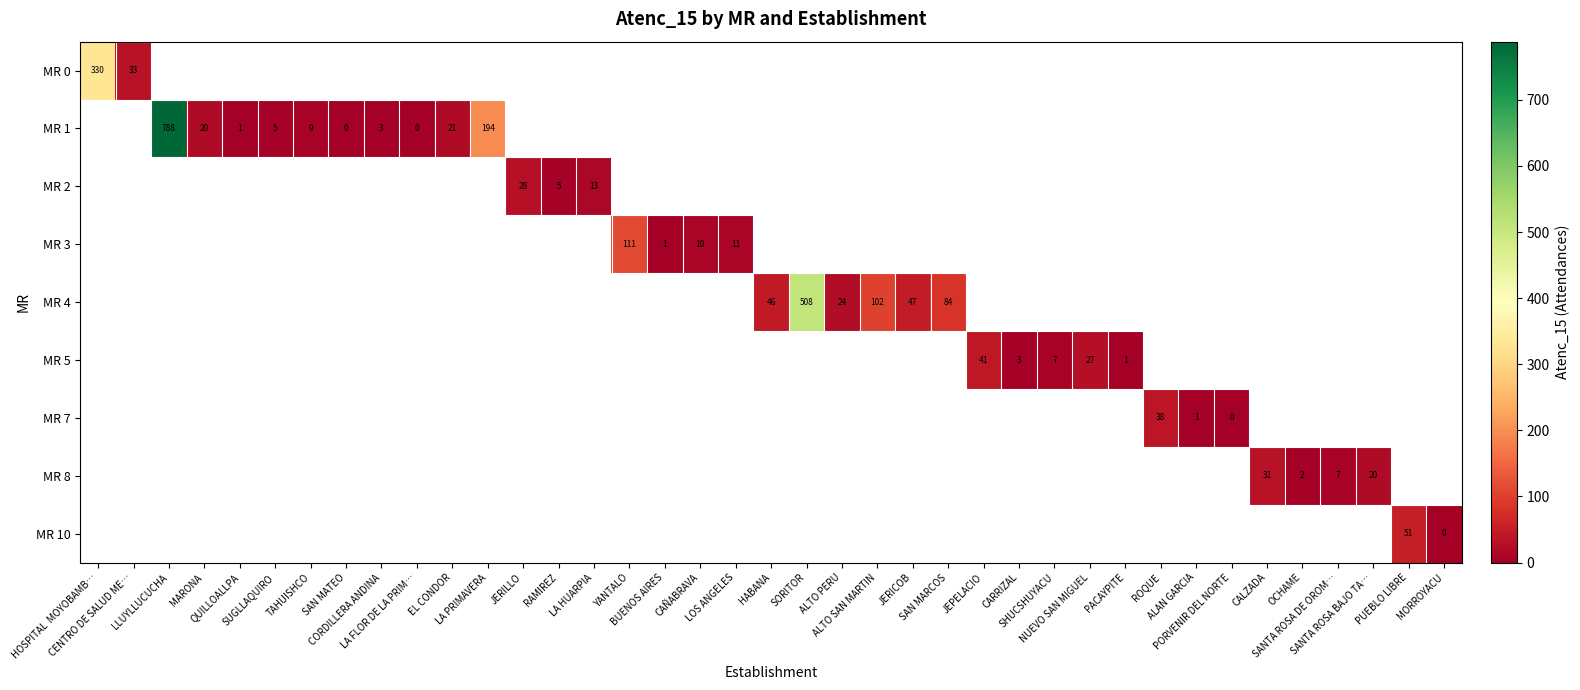

Between LLUYLLUCUCHA and LA PRIMAVERA, which series saw the biggest shift?

MR 1